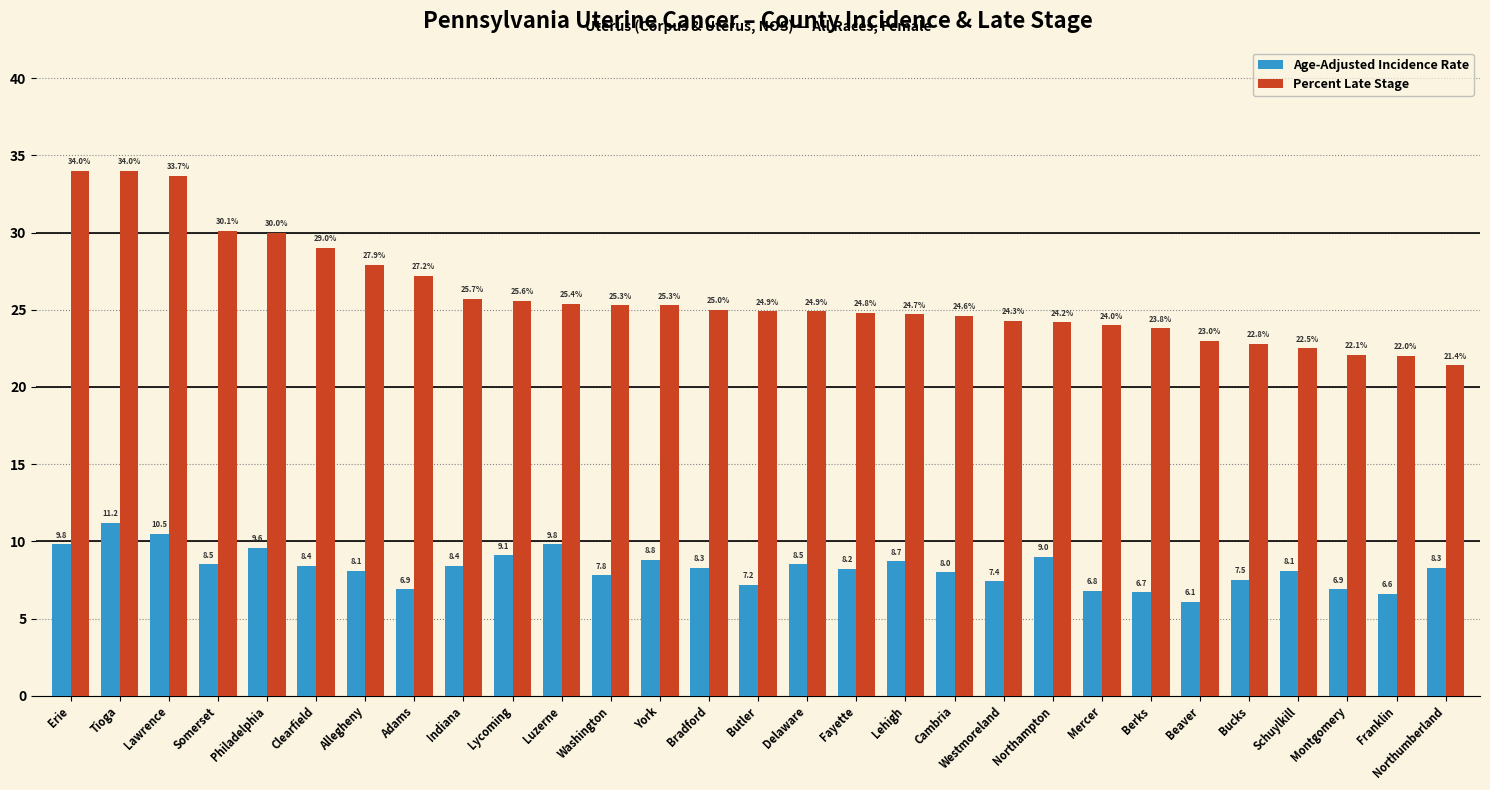

Between Bucks and Montgomery, which series saw the biggest shift?

Percent Late Stage